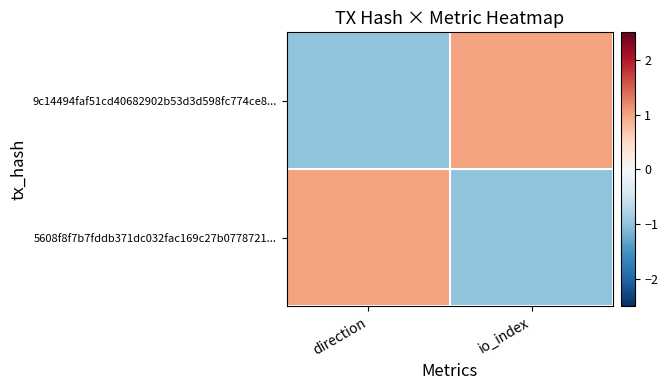

How many distinct data groups are displayed?

2